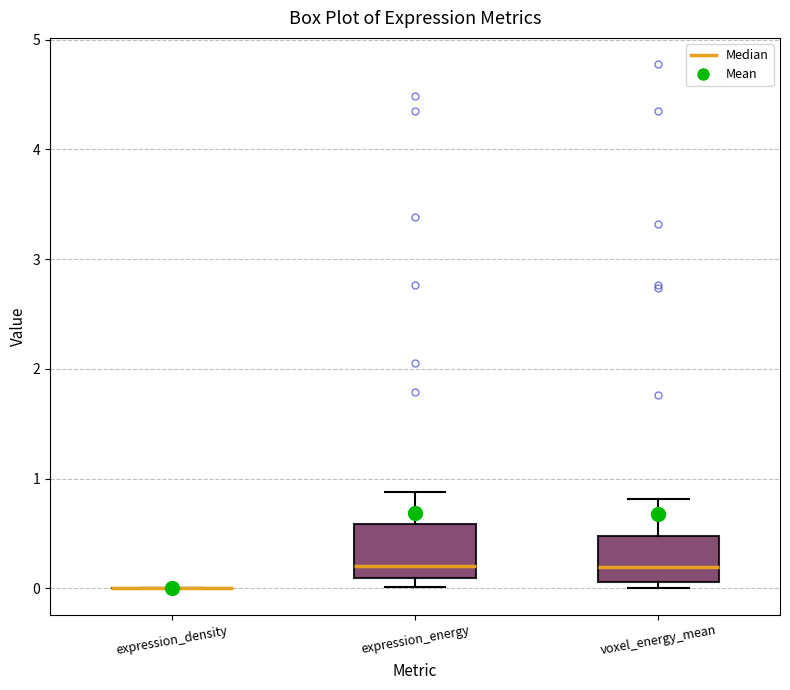

Reading left to right, read every box against the y-axis: the position of its median line, the range the box covers, and the ends of its whiskers. The values are not printed on the chart, so give them approximately, as read against the axis.

expression_density: box collapsed to a line at 0.0, whiskers 0.0 to 0.0
expression_energy: median 0.2, box 0.1 to 0.6, whiskers 0.0 to 0.9
voxel_energy_mean: median 0.2, box 0.1 to 0.5, whiskers 0.0 to 0.8